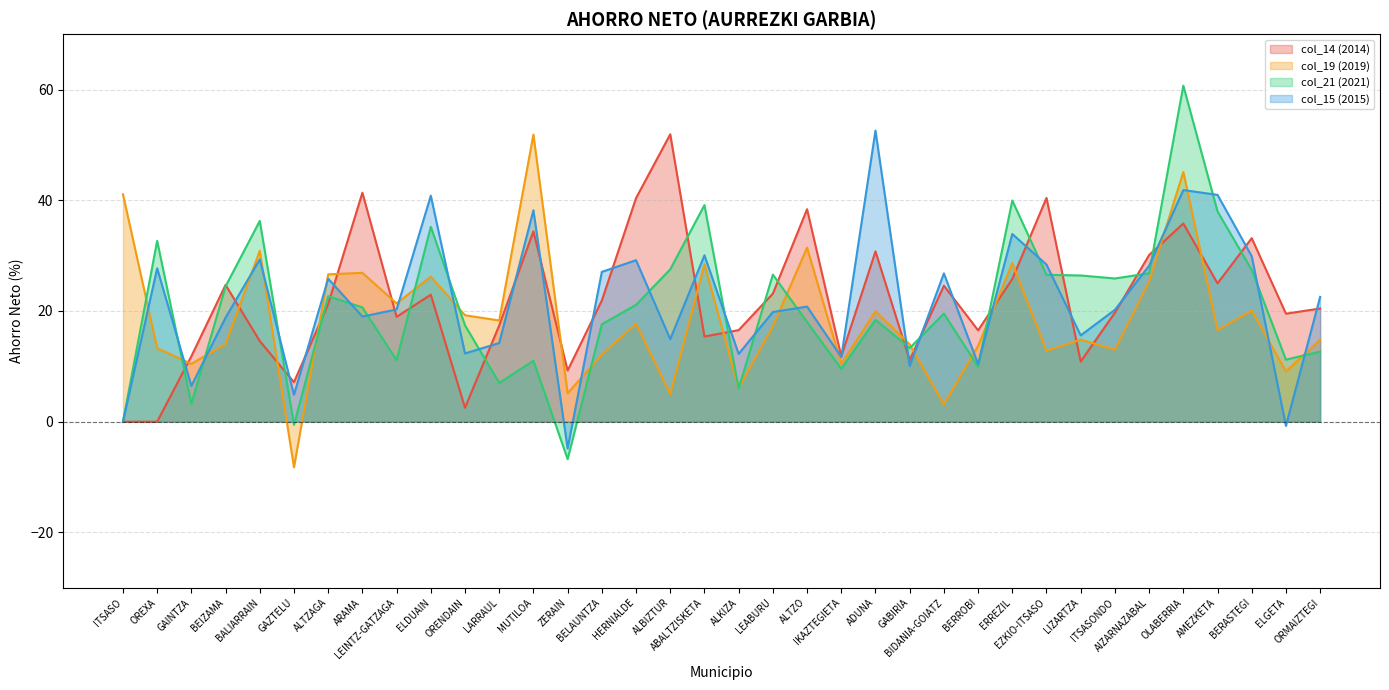

What is the value of the col_14 (2014) point at the 6th from the left?

7.1